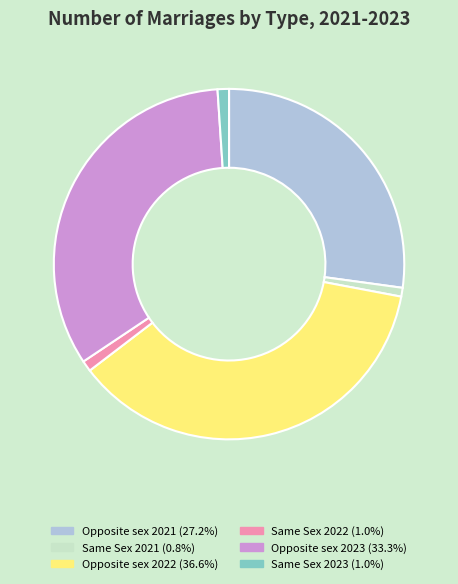

What is the ratio of the value at Opposite sex 2021 (27.2%) to the value at Same Sex 2023 (1.0%)?

25.9